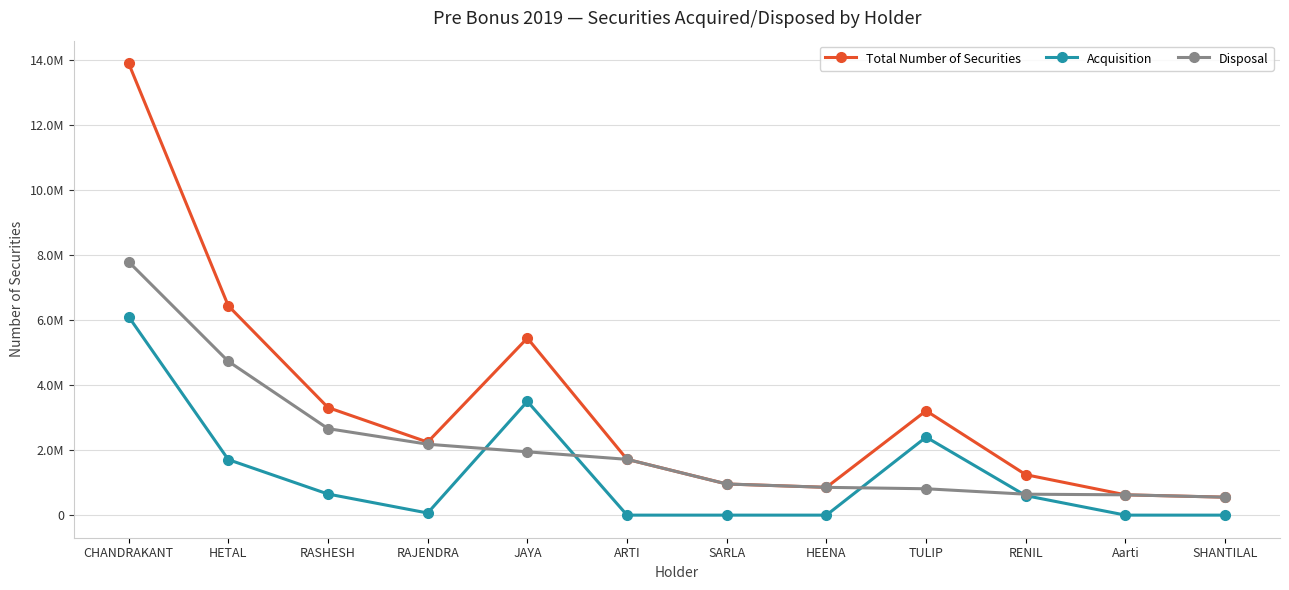

What is the total value across all series at RAJENDRA?

4496698